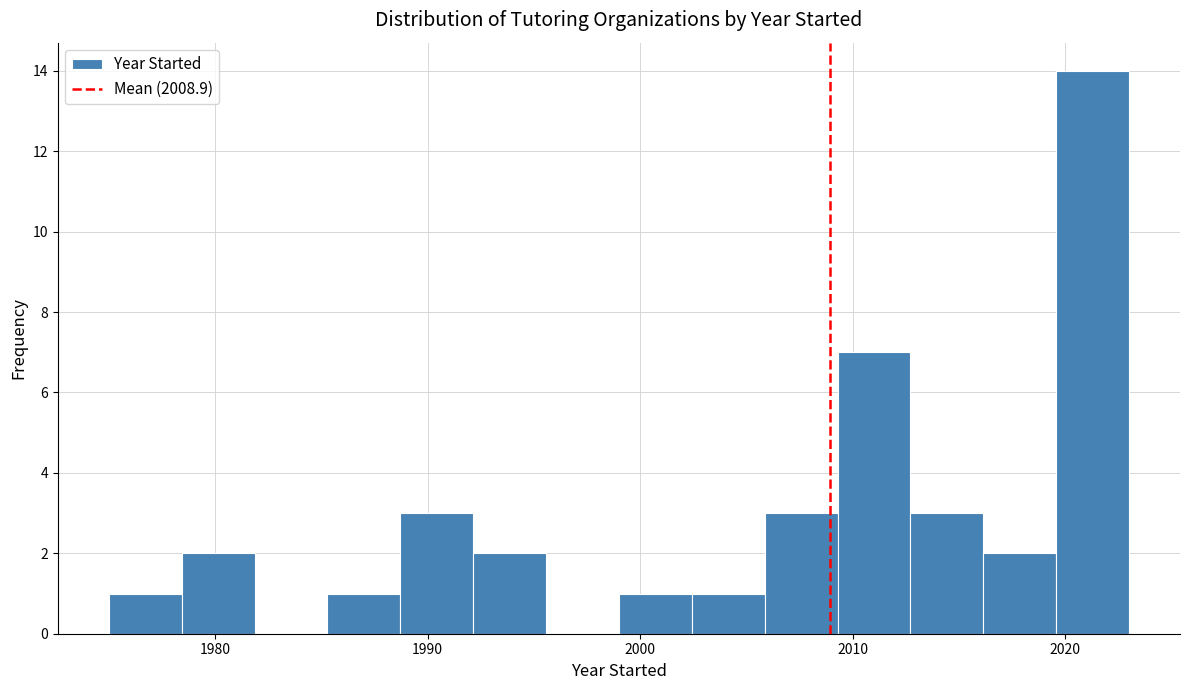

Around what value on the x-axis is the tallest bar? Give the approximate position of its centre, as read against the axis.

2021